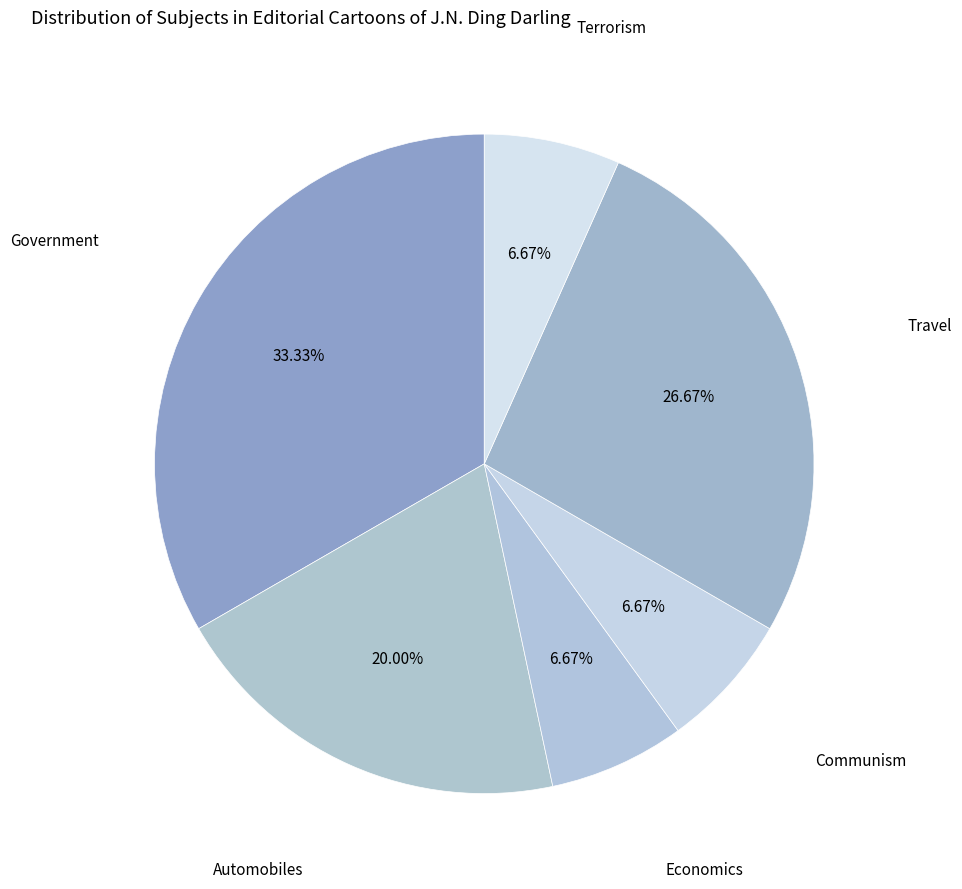

To the nearest percent, what portion does Travel represent?

27%